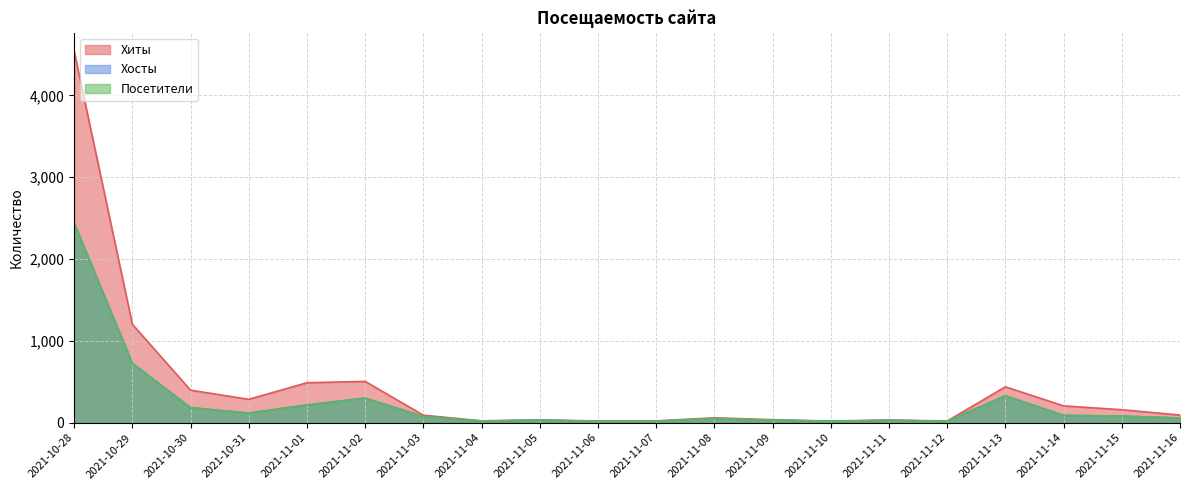

What are all the series names shown in the legend?

Хиты, Хосты, Посетители